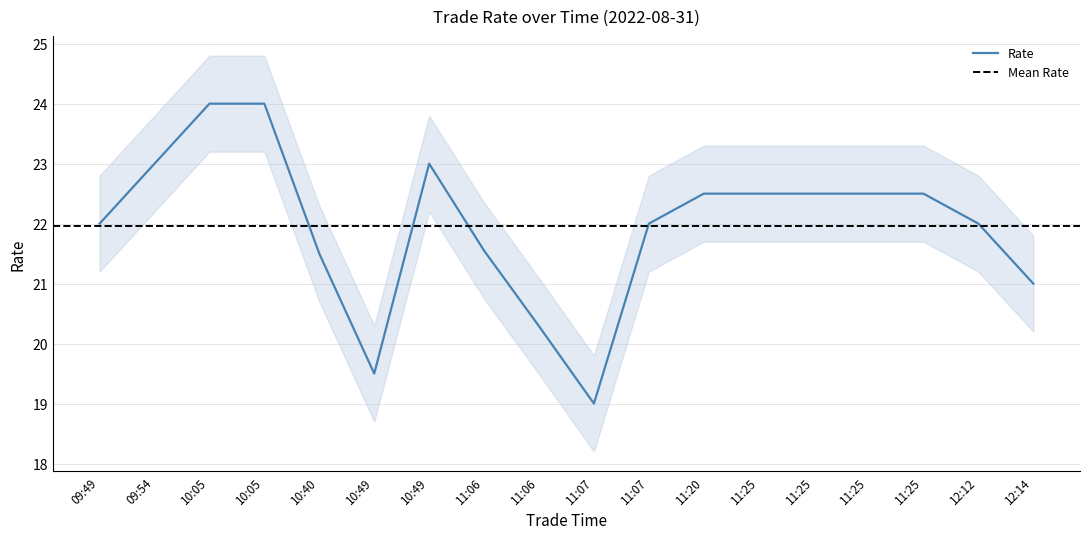

Does the chart have visible grid lines?

Yes